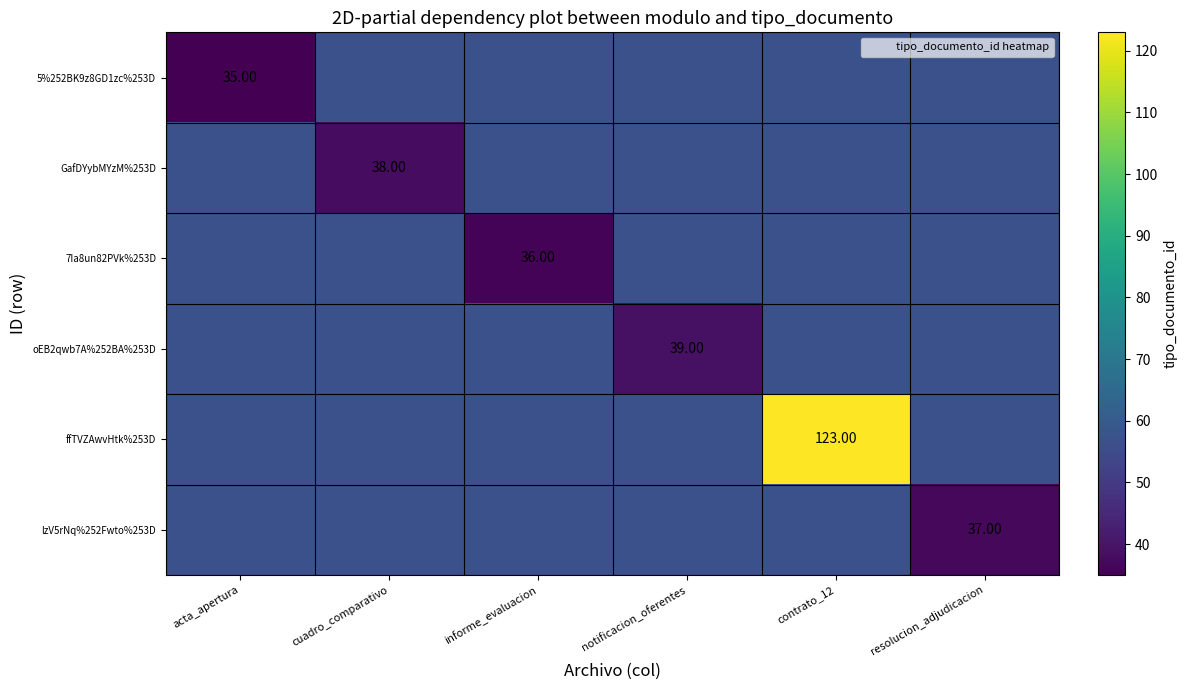

Which category has the highest value across all series?

contrato_12